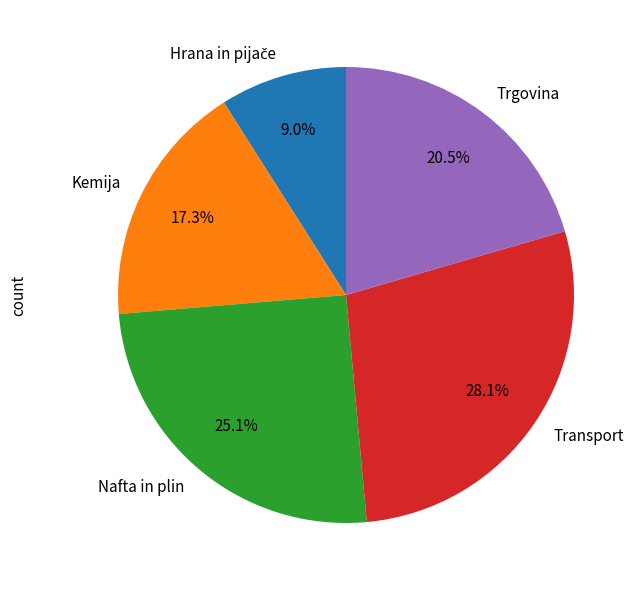

Is the sum of Transport and Trgovina greater than half?

No